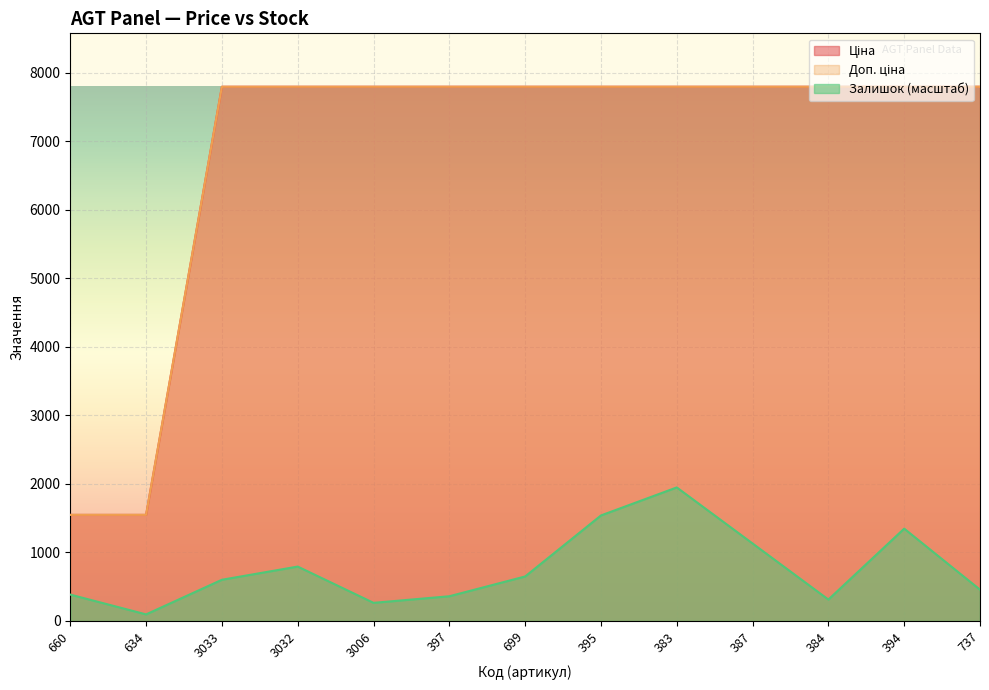

What are all the series names shown in the legend?

Ціна, Доп. ціна, Залишок